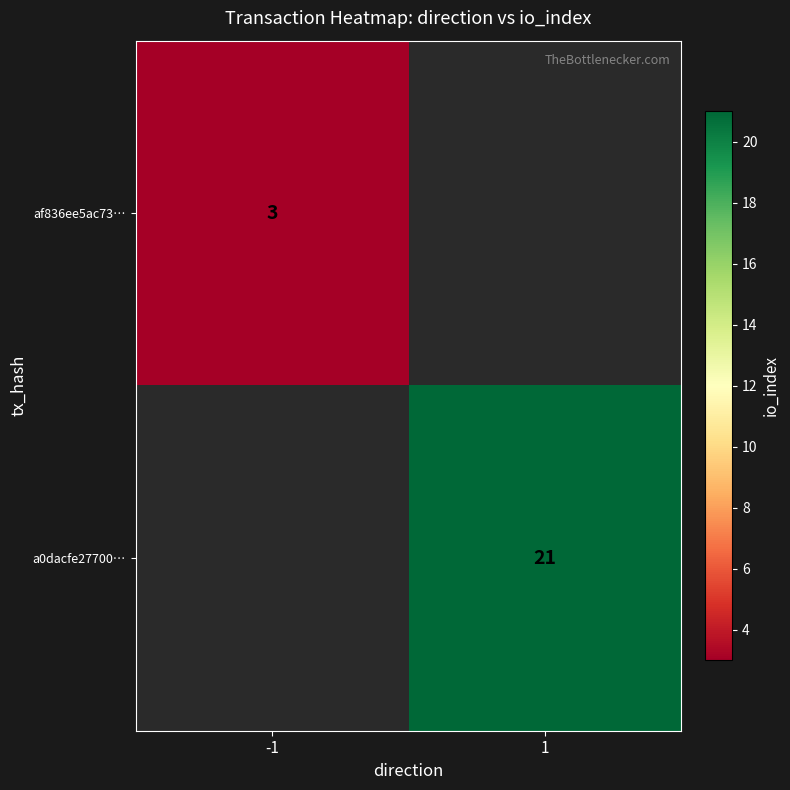

True or false: af836ee5ac73… has a value of 3 at -1.

True